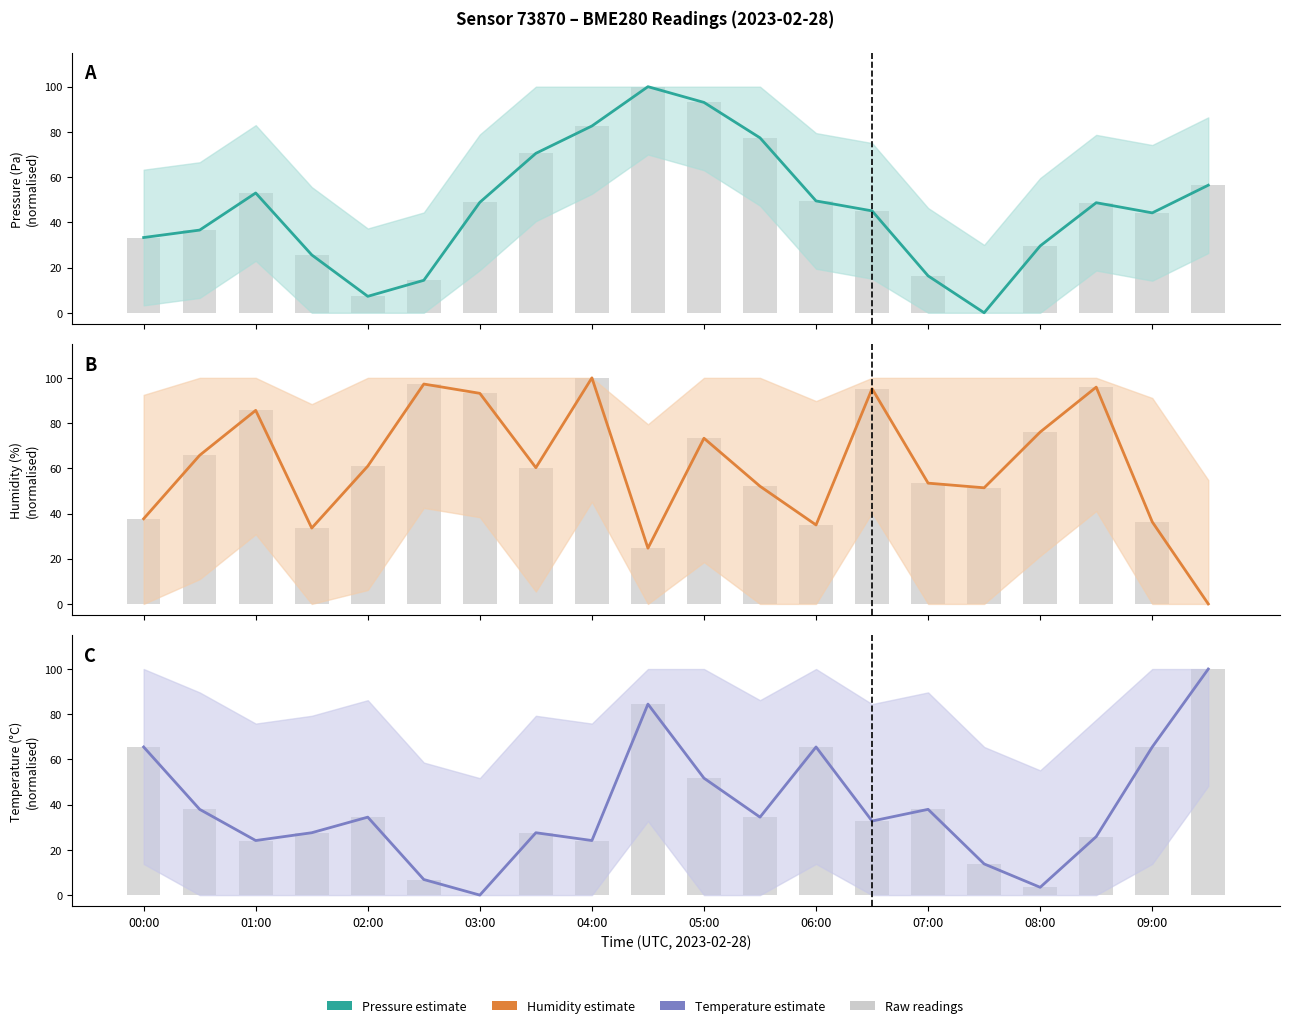

What is the average value of the Pressure (raw) series?

46.6